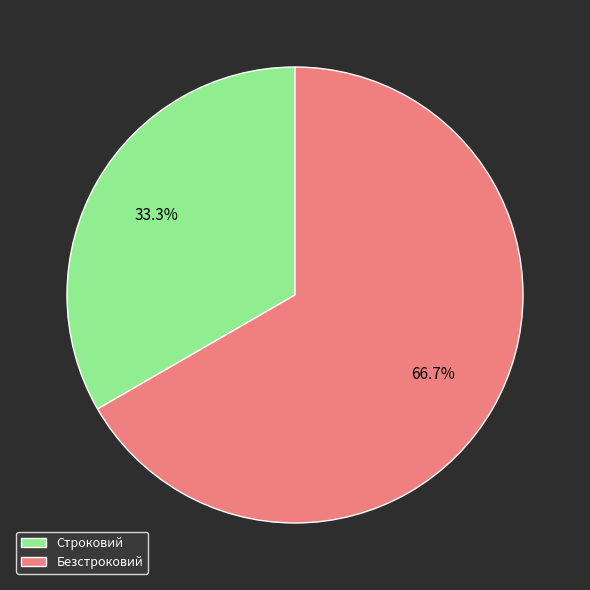

Which category has the smallest portion of the pie?

Строковий